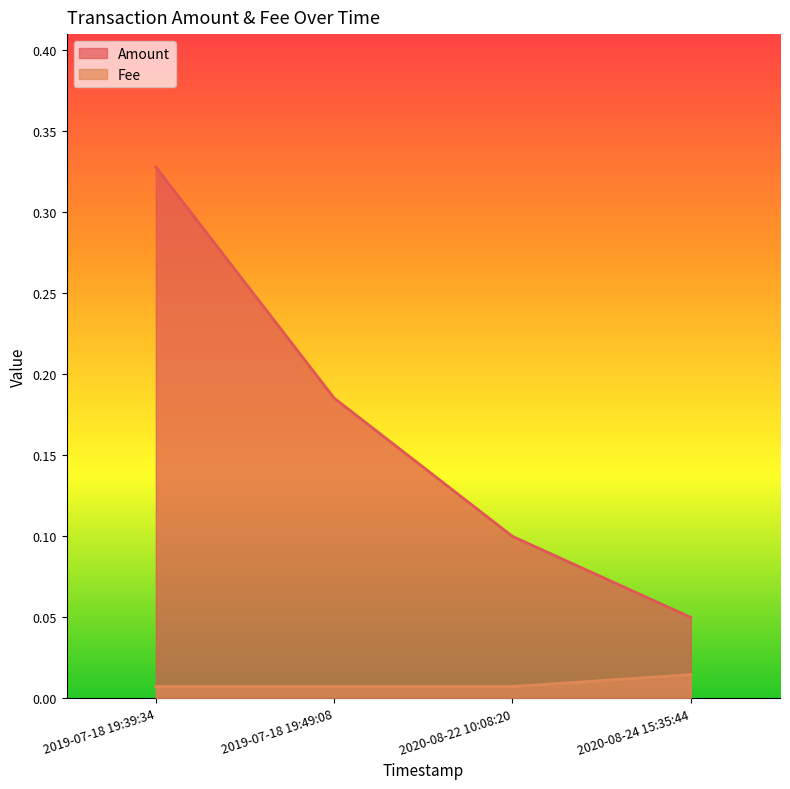

What is the greatest value displayed?

0.3